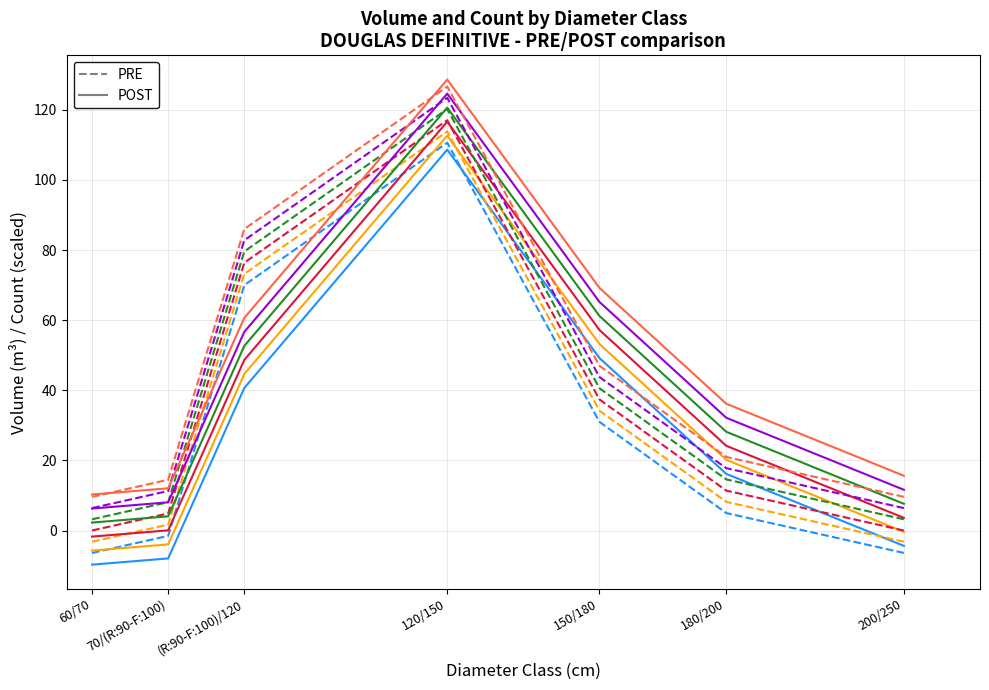

What position from the right is 150/180?

3